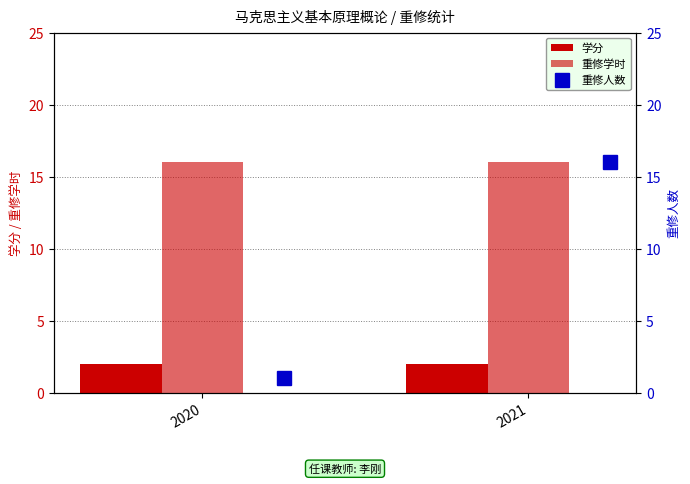

Which category has the highest value in the 重修学时 series?

2020